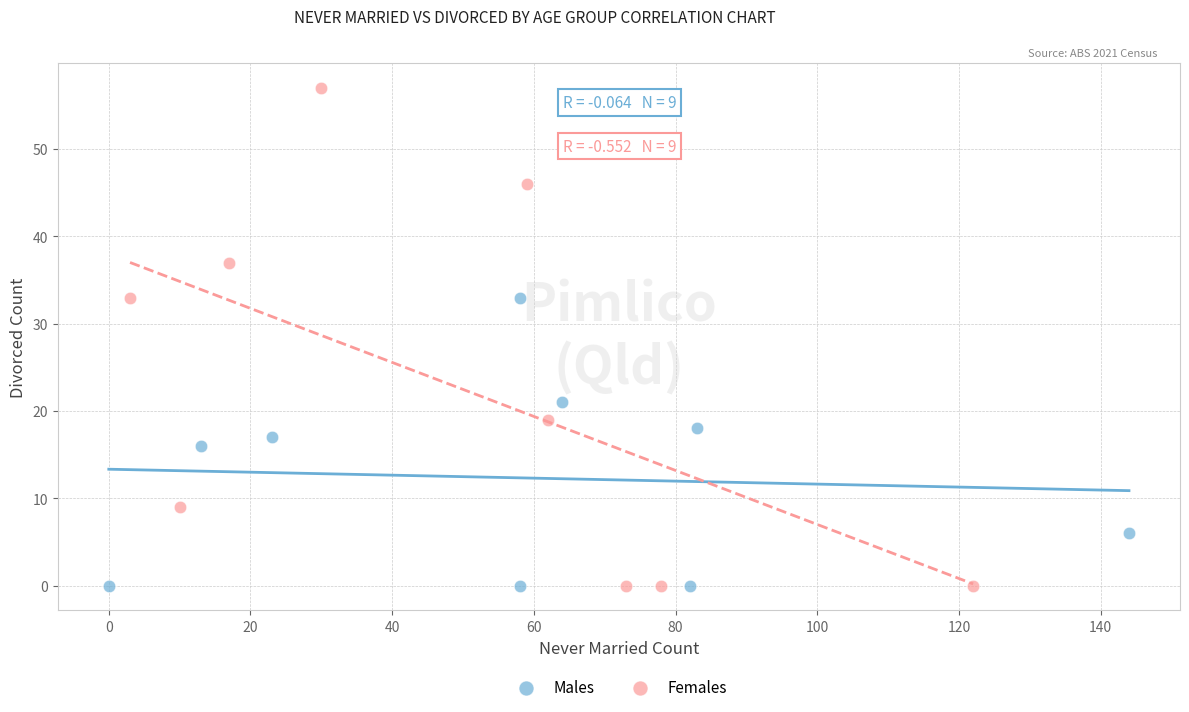

Which series reaches the maximum Y coordinate?

Females